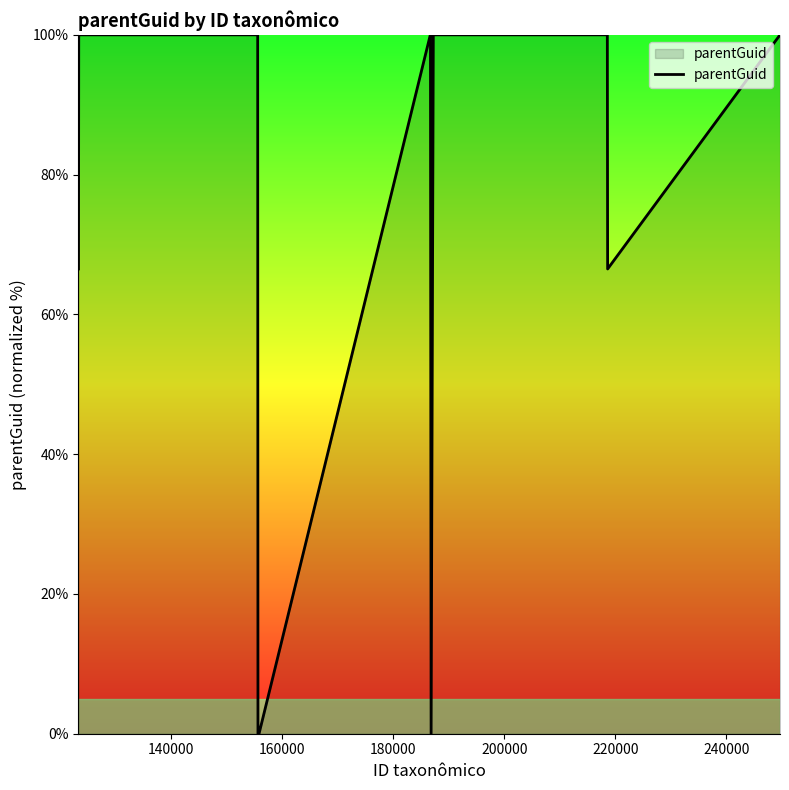

What is the greatest value displayed?

100.0